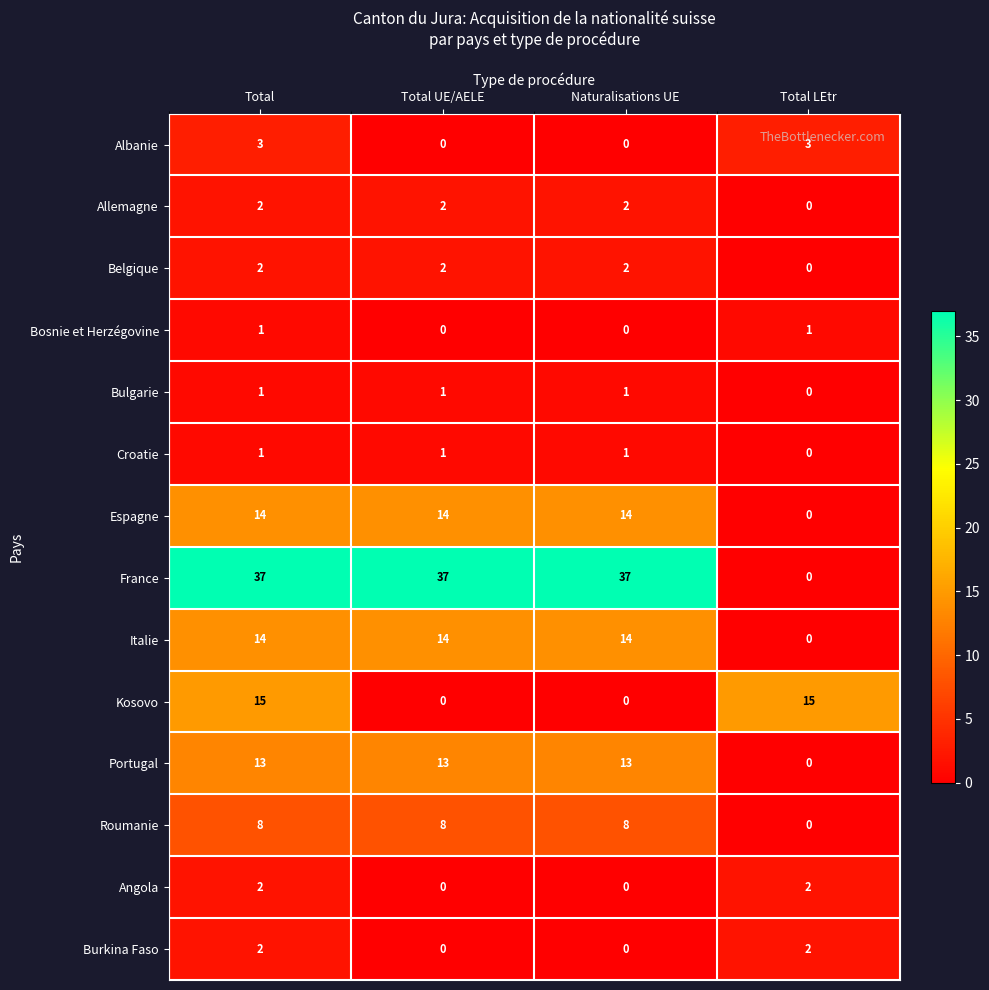

What is the sum of the Espagne values at Total LEtr and Naturalisations UE?

14